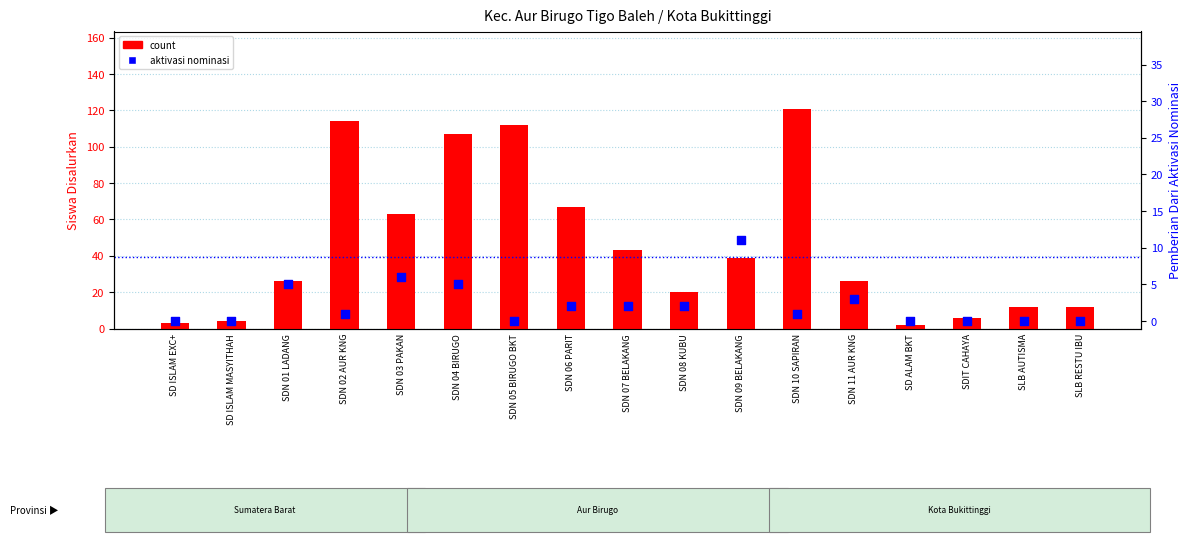

What is the total value across all series at SD ISLAM MASYITHAH?

4